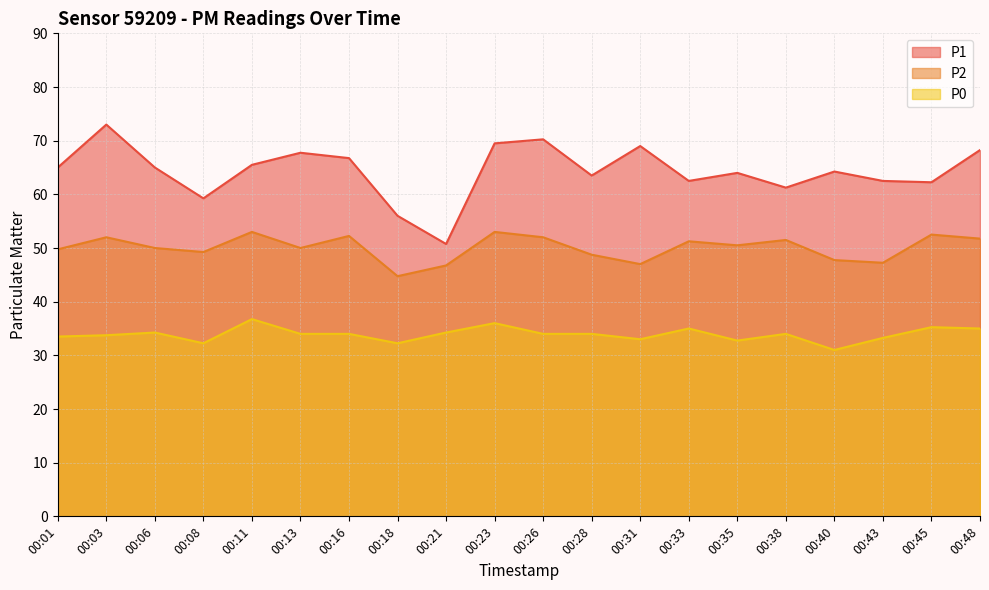

Is it true that P1 equals 65.0 at 00:01?

True